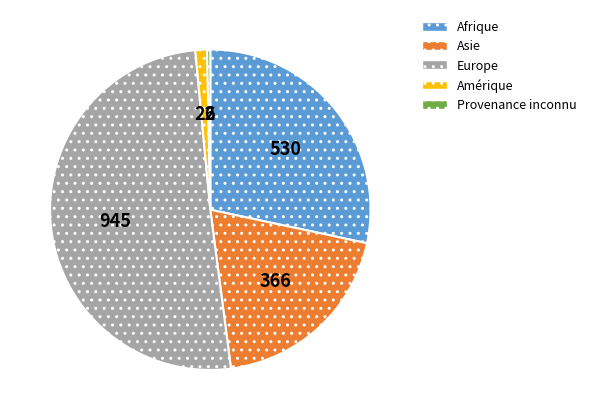

Which category accounts for the majority?

Europe